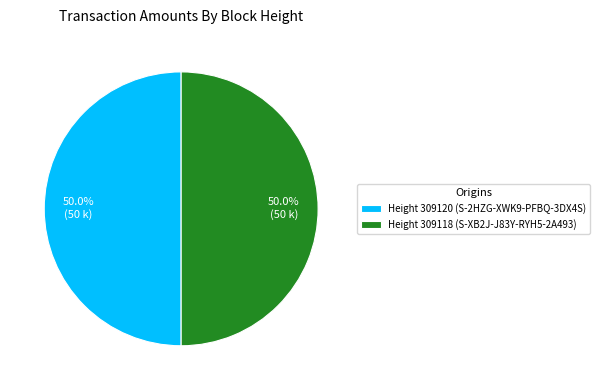

Combined, what portion of the pie is Height 309118 (S-XB2J-J83Y-RYH5-2A493) and Height 309120 (S-2HZG-XWK9-PFBQ-3DX4S)?

100.0%